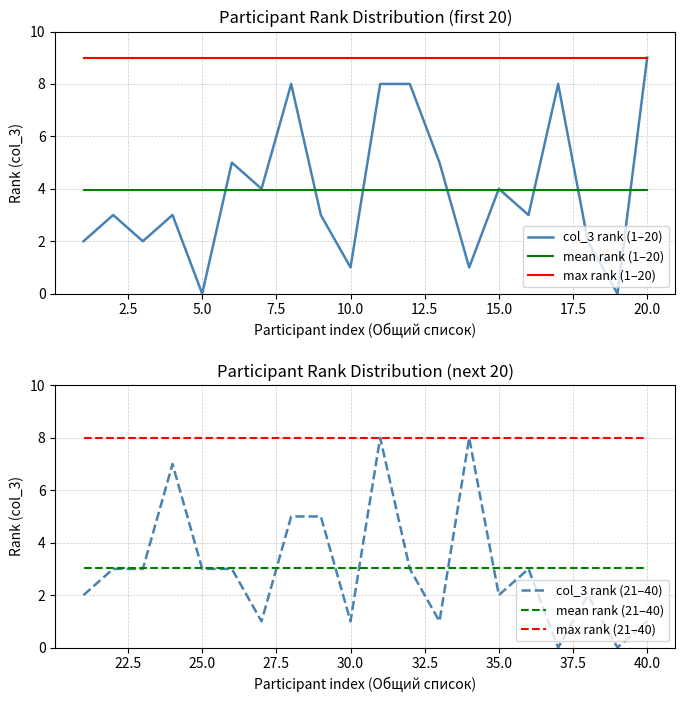

How many values in the col_3 rank (1–20) series are below 3?

7